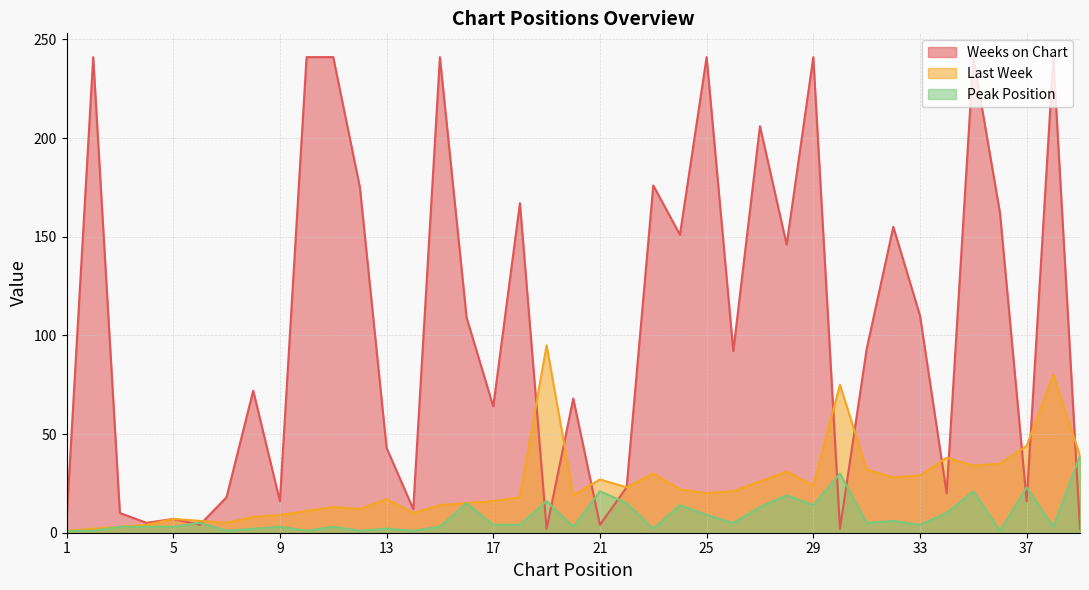

Between 33 and 25, which is larger?

33